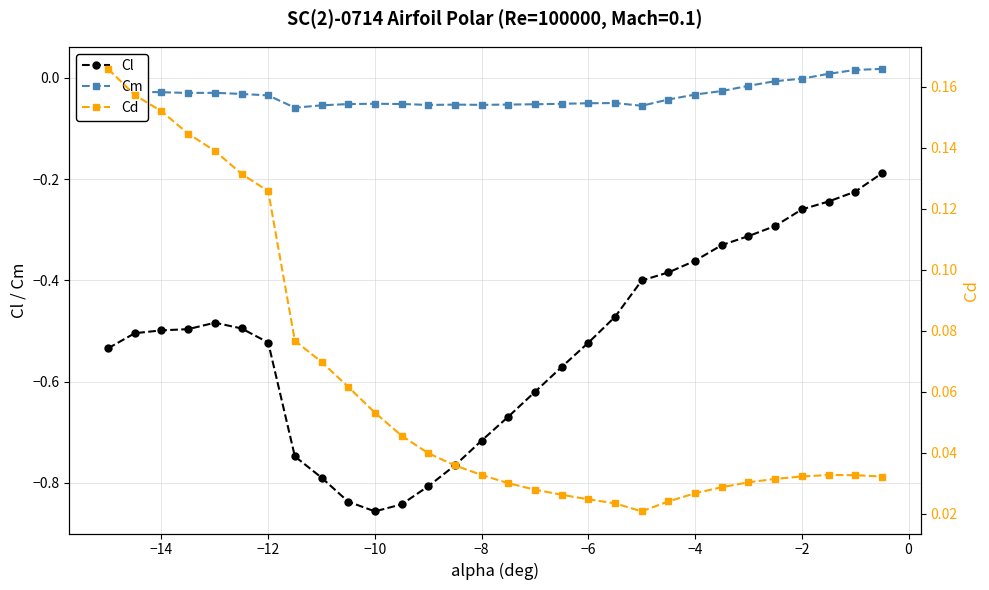

True or false: Cm and Cl intersect in this chart.

False